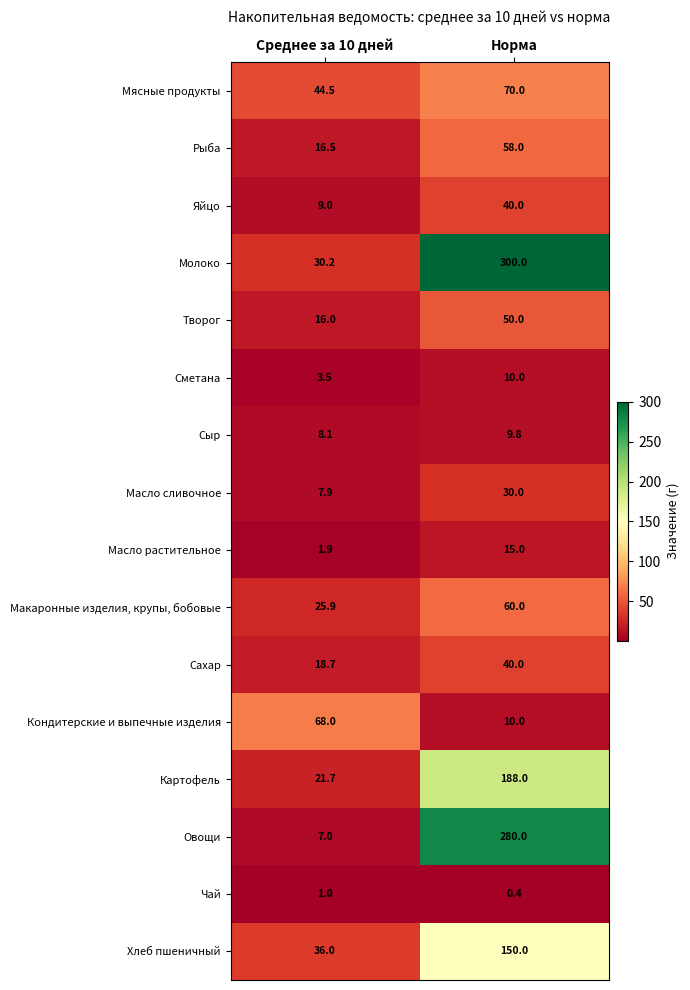

At which category is the sum across all series the highest?

Норма